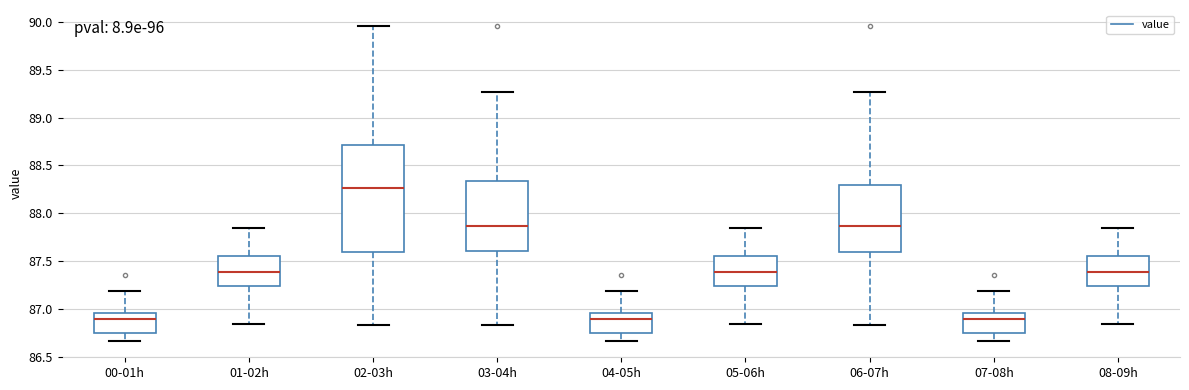

Where does the median line of the box for 08-09h sit on the y-axis? The values are not printed on the chart, so give them approximately, as read against the axis.

87.40